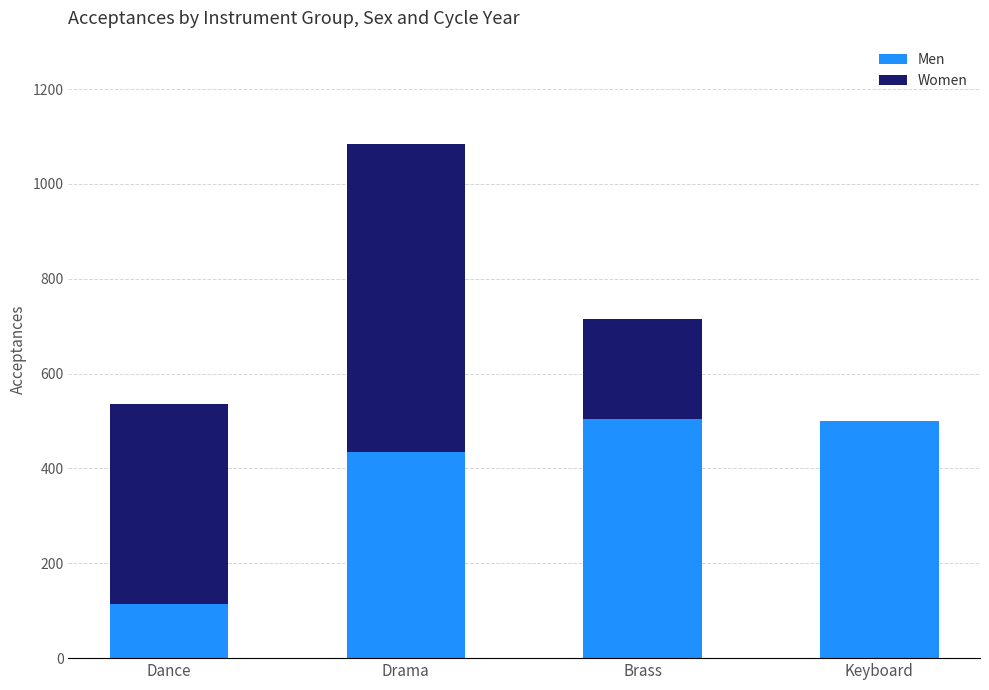

What is the maximum value for Men?

505